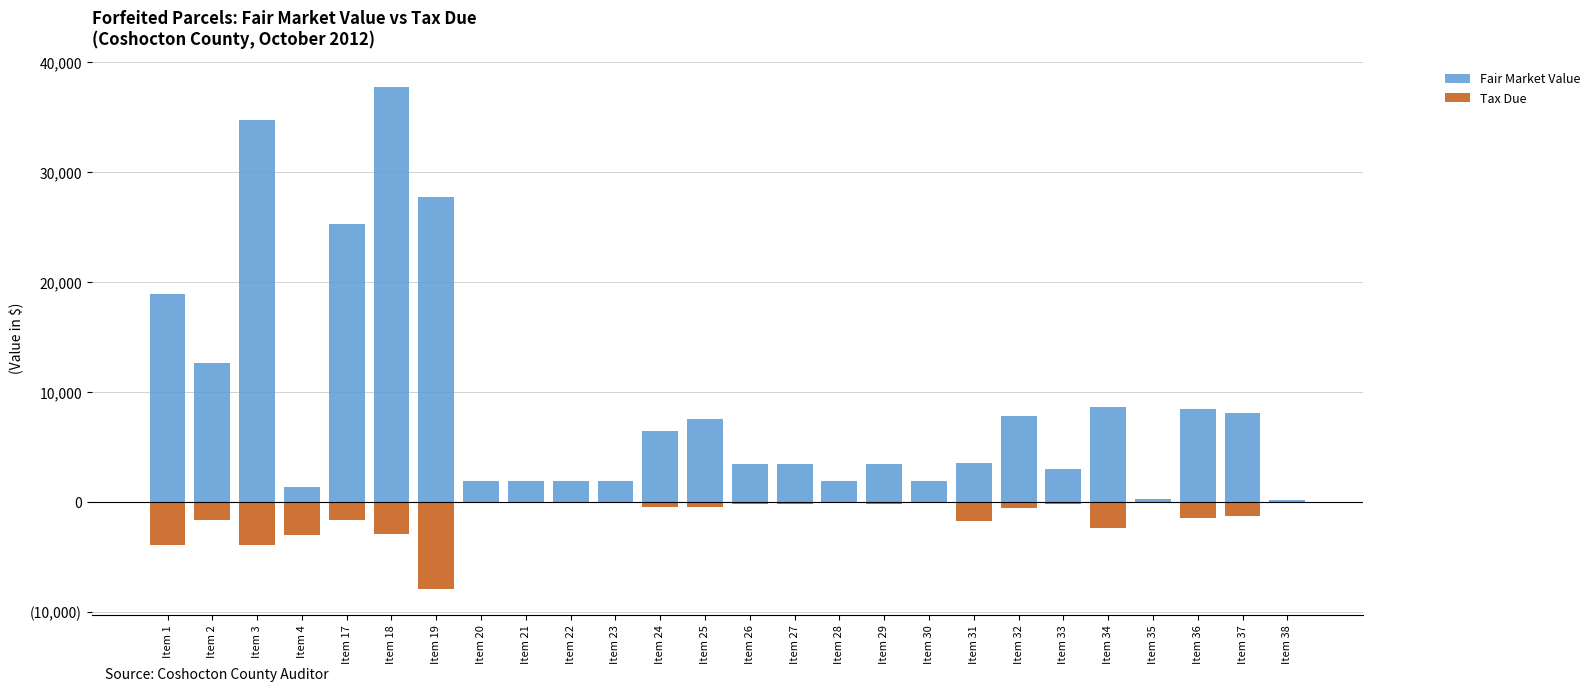

The value of Tax Due at Item 3 is -1670.2. True or false?

False